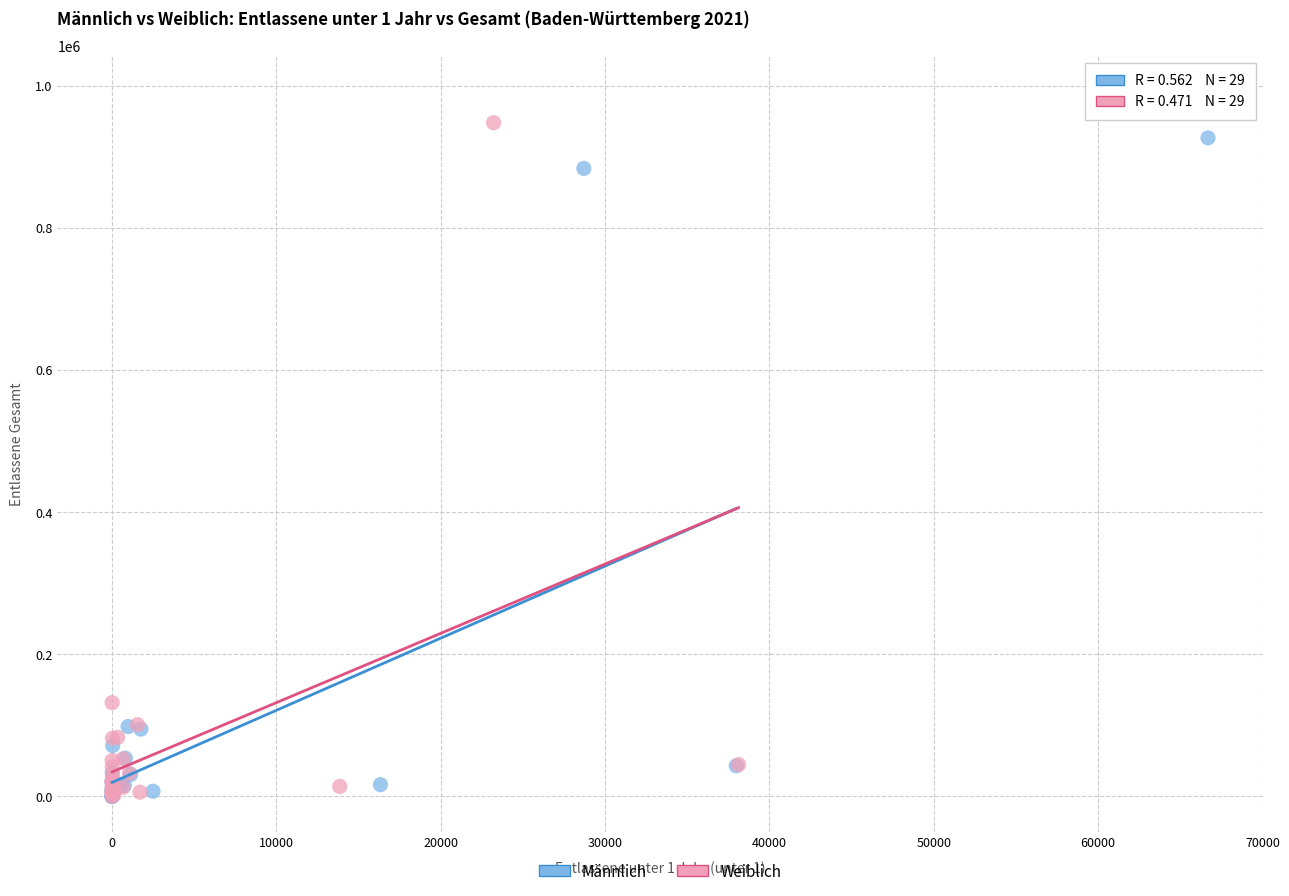

What are all the series names shown in the legend?

Männlich, Weiblich